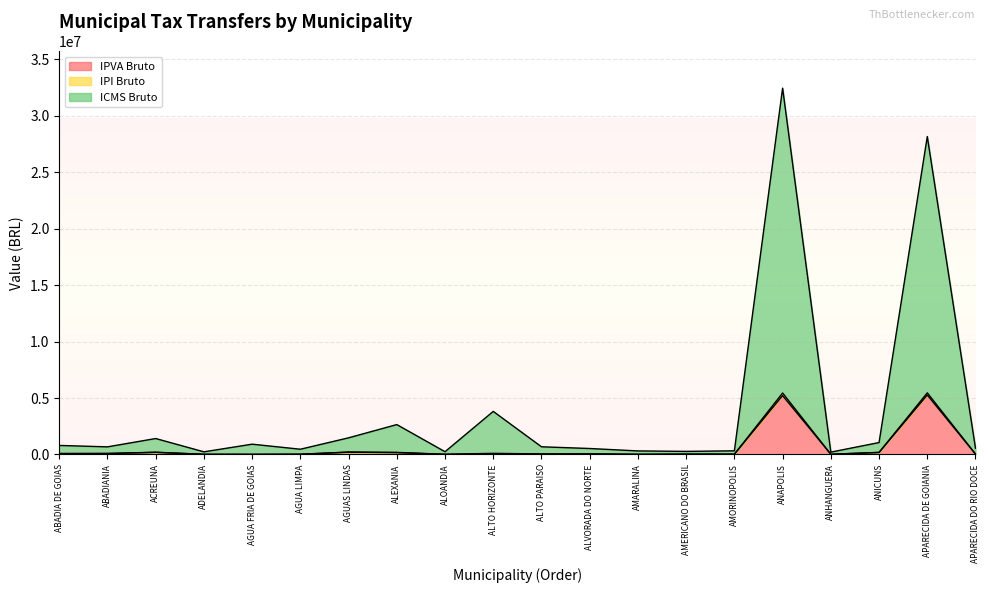

Where is the first local maximum for ICMS Bruto?

ACREUNA